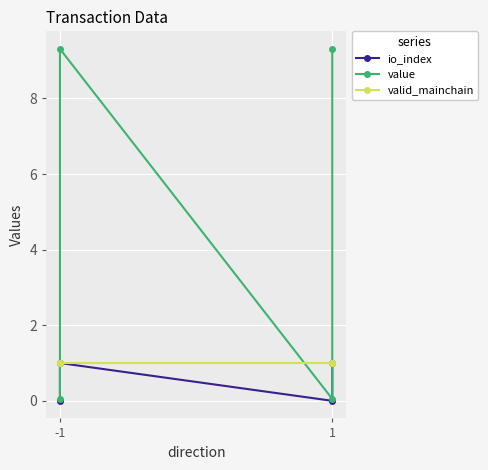

At which category is the sum across all series the highest?

-1